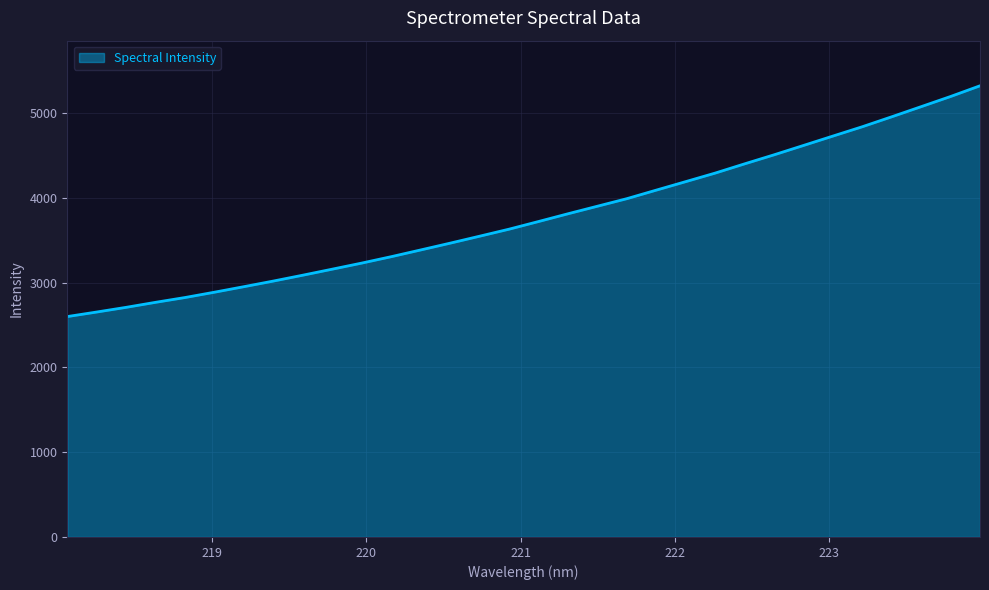

What is the greatest value displayed?

5322.2